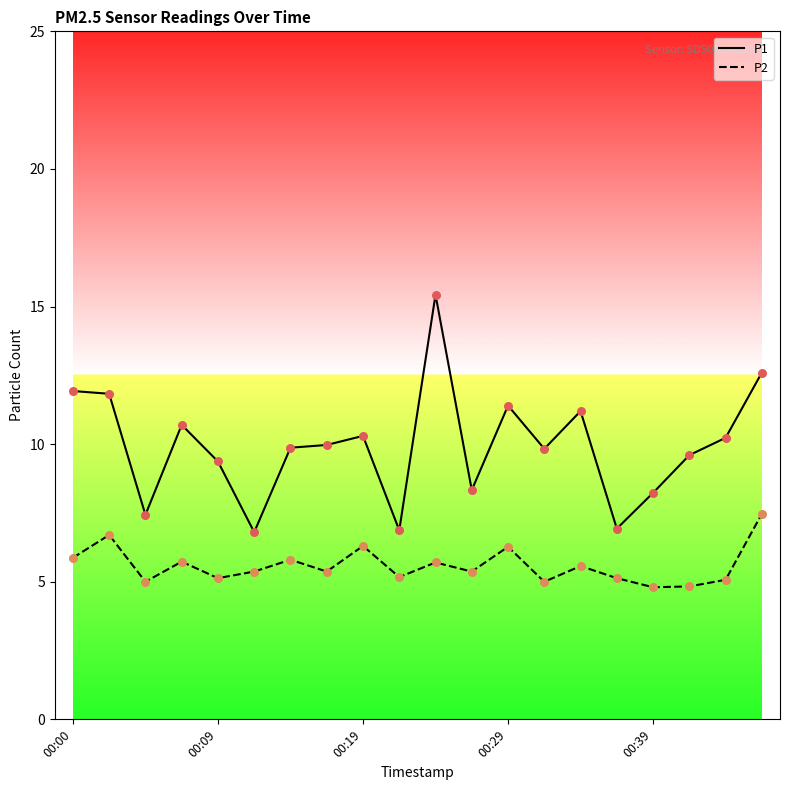

What are all the series names shown in the legend?

P1, P2